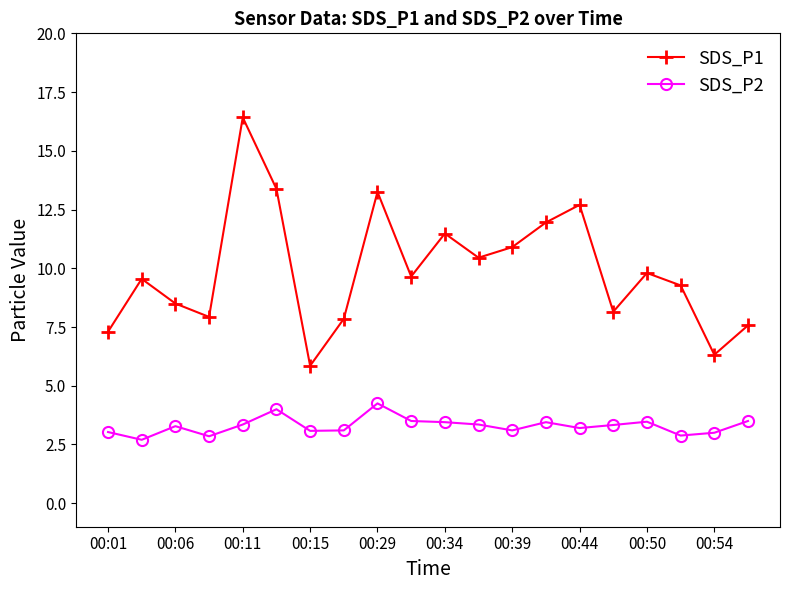

In SDS_P1, how many points are higher than both neighbors (excluding endpoints)?

6